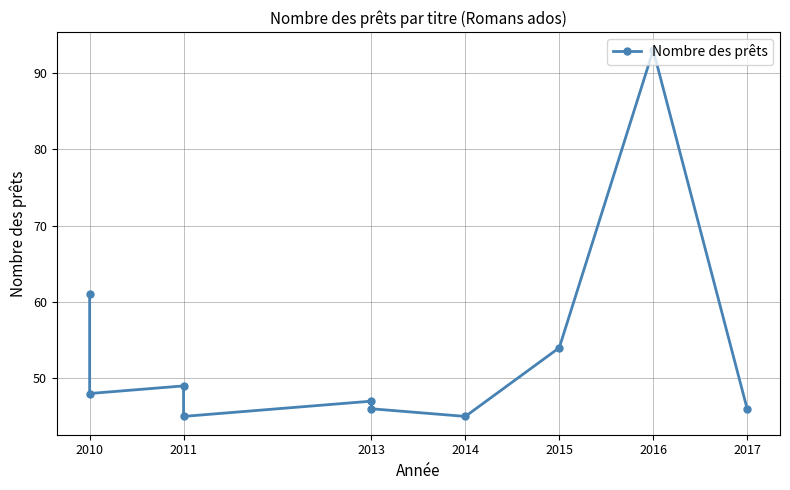

What is the difference between the maximum and minimum values?

48